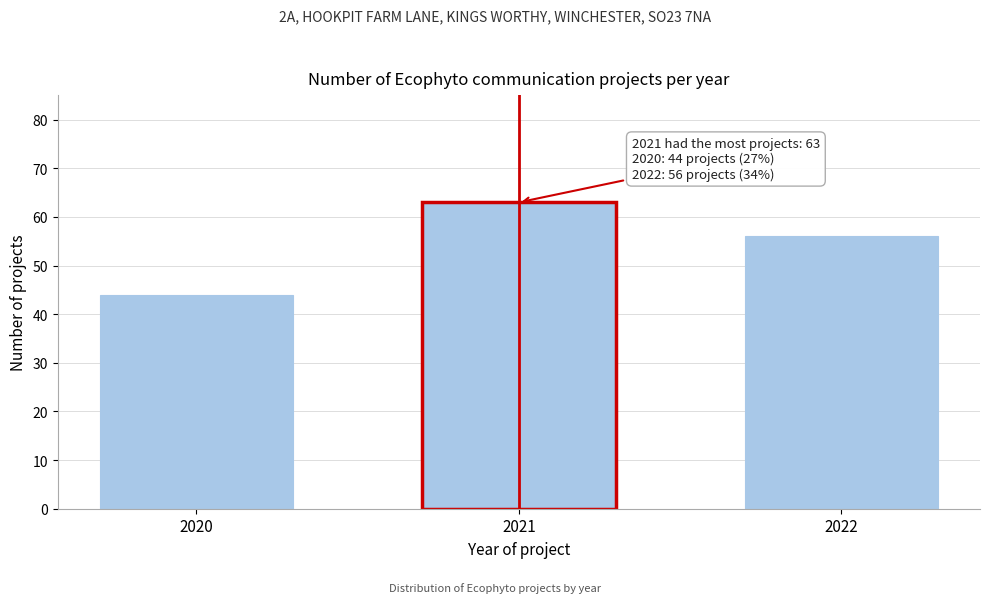

Reading right to left, transcribe all the data shown in this chart.

56	63	44